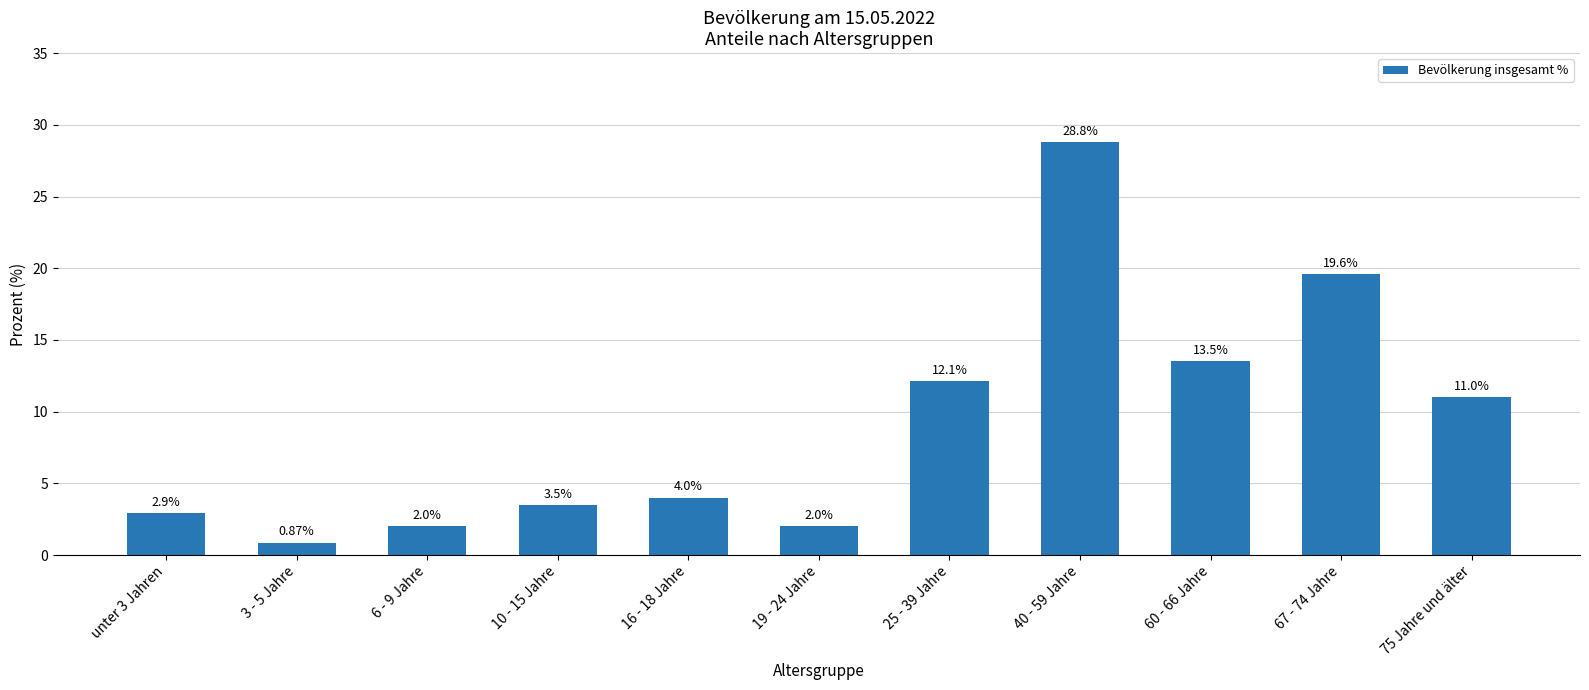

What is the difference between the values at 75 Jahre und älter and 60 - 66 Jahre?

2.5